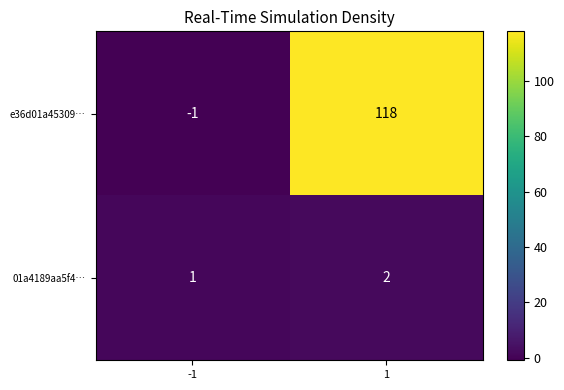

At how many categories does at least one series exceed 63?

1